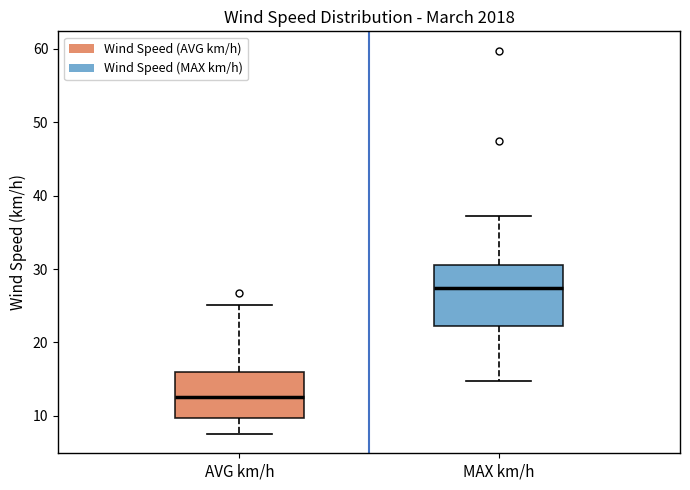

Where is the upper edge of the box for AVG km/h on the y-axis? The values are not printed on the chart, so give them approximately, as read against the axis.

16